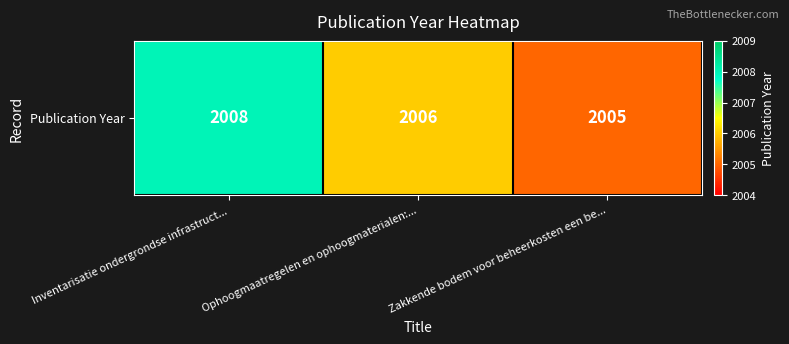

Where does the data first go above 2006?

Inventarisatie ondergrondse infrastruct...